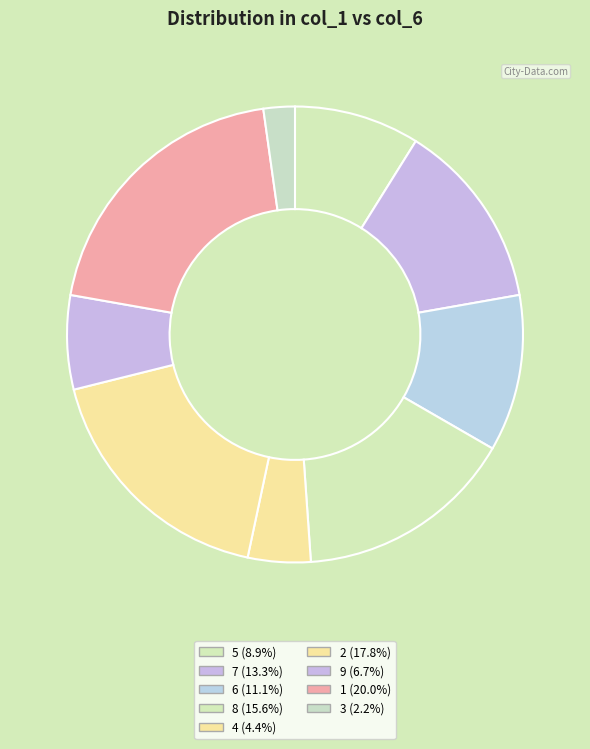

How much of the chart is everything except 9?

93.3%